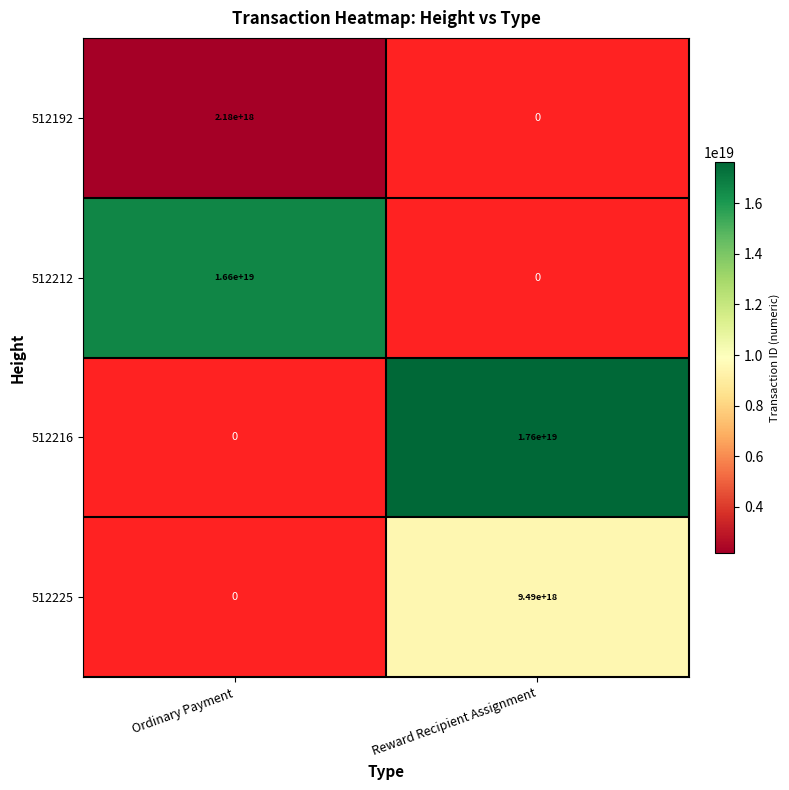

The 512212 series shows -10711347310608160768 at Reward Recipient Assignment. True or false?

False